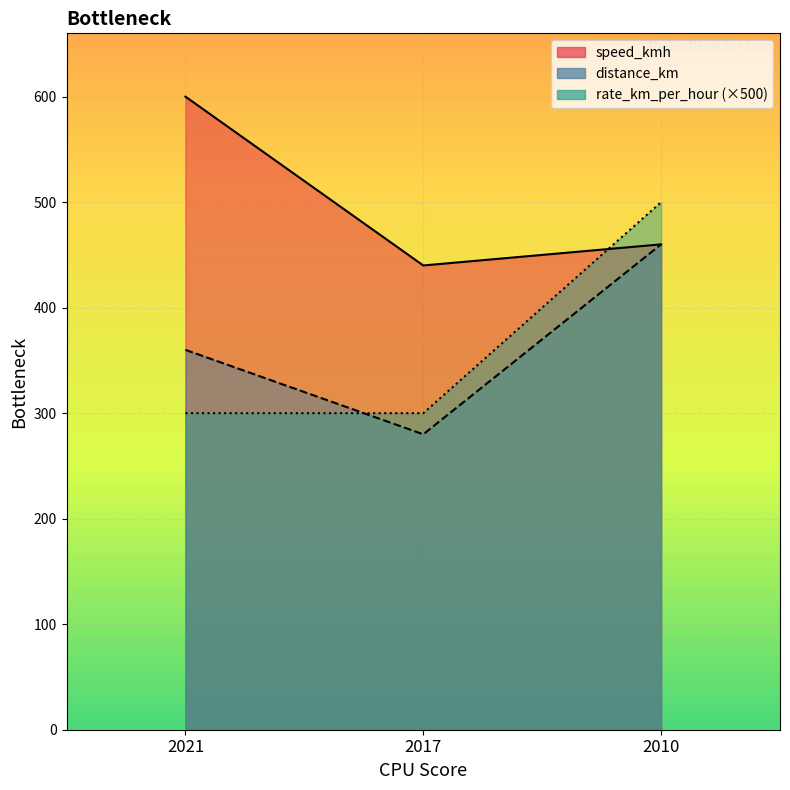

What is the sum of the distance_km values at 2017 and 2010?

740